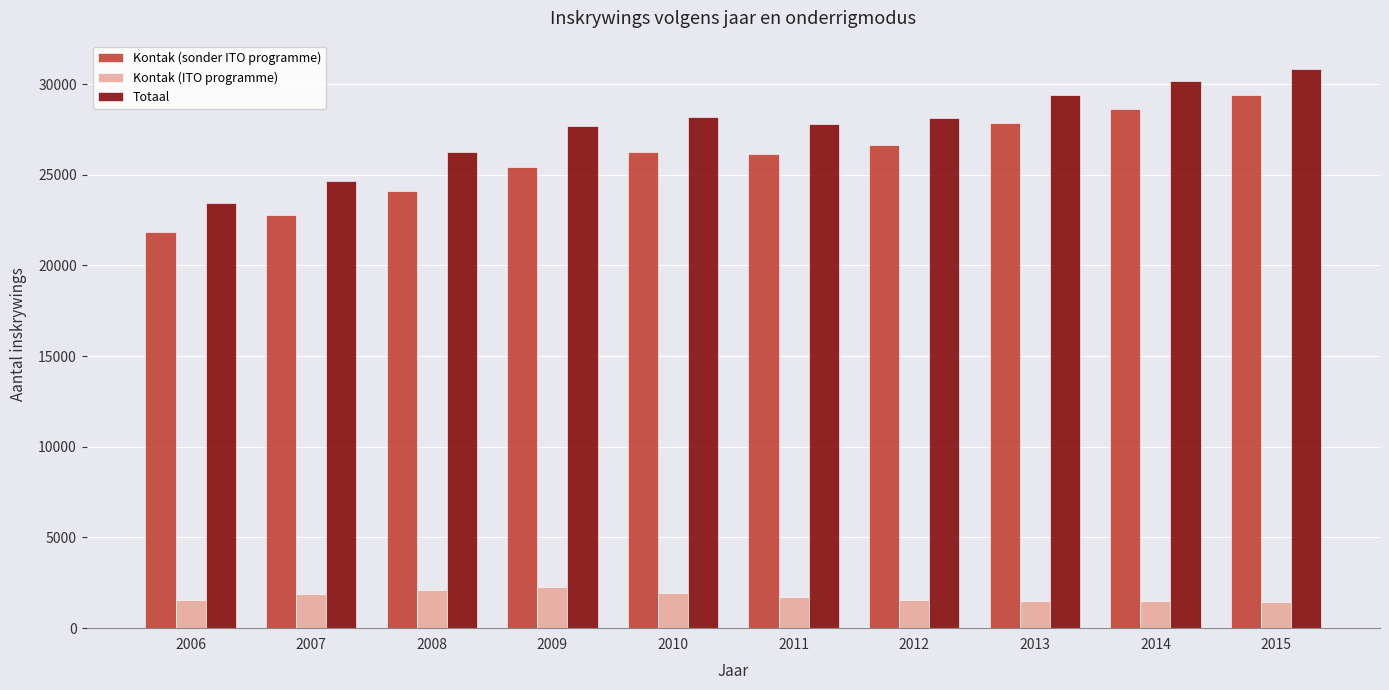

Which series changed the most between 2007 and 2010?

Totaal